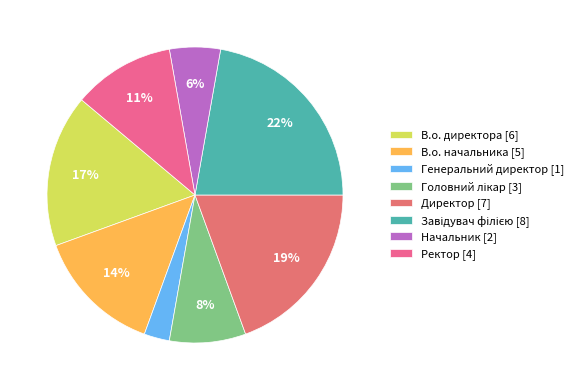

What is the change in value from Директор to Ректор?

-3